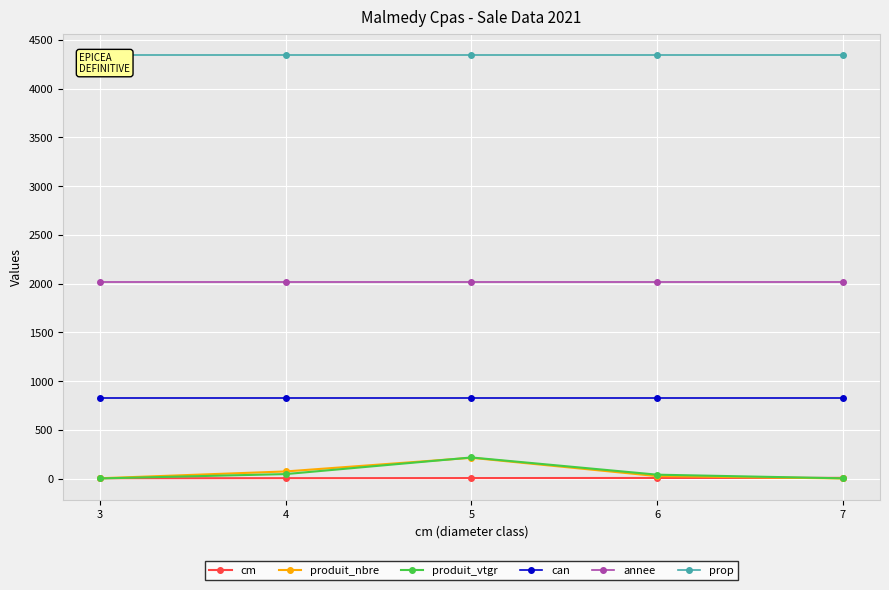

What is the total value across all series at 6?

7262.7